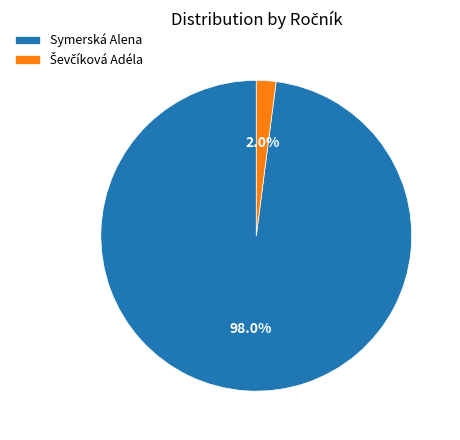

Which category has the biggest portion of the pie?

Symerská Alena